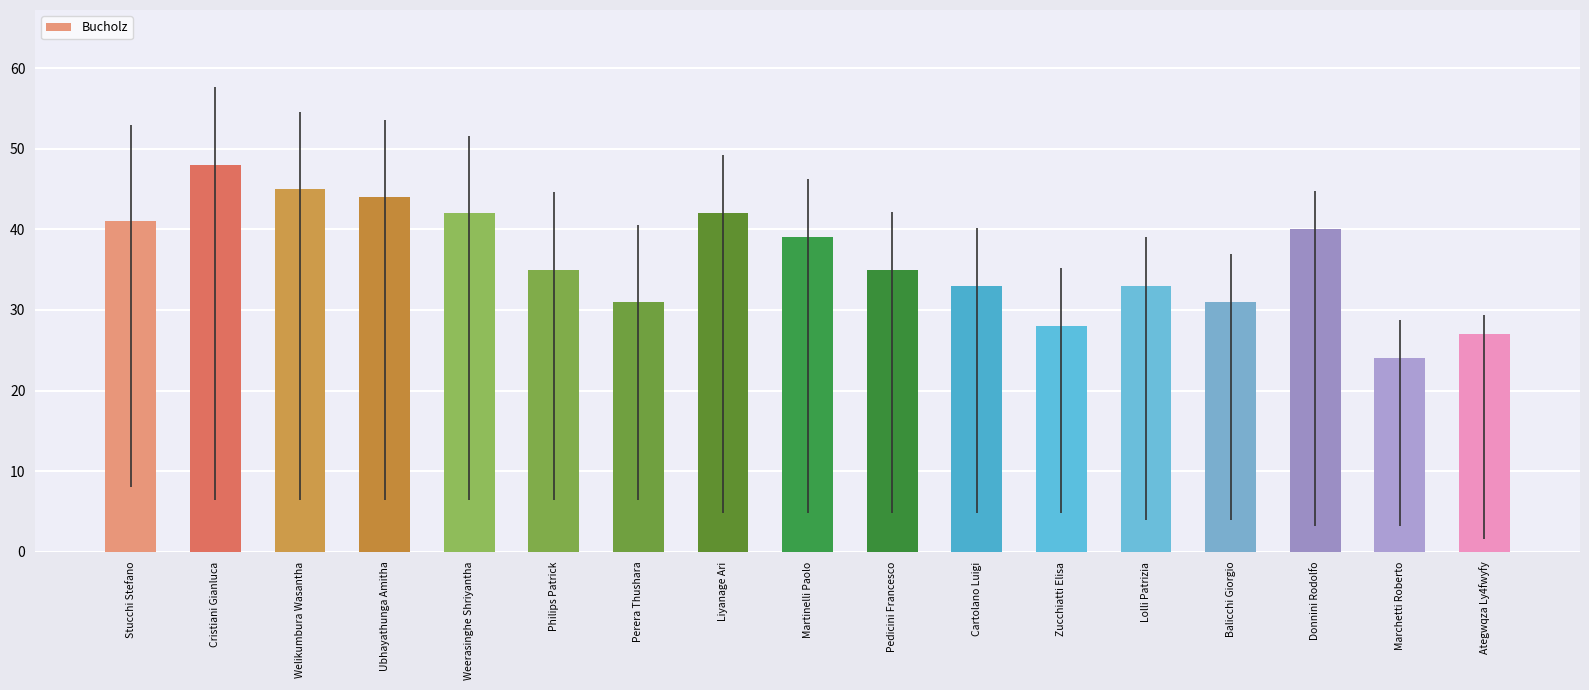

What is the smallest value displayed?

24